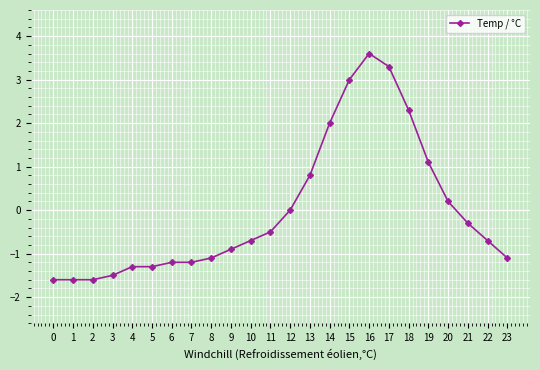

Reading right to left, what are all the values shown in this chart?

-1.1	-0.7	-0.3	0.2	1.1	2.3	3.3	3.6	3.0	2.0	0.8	0.0	-0.5	-0.7	-0.9	-1.1	-1.2	-1.2	-1.3	-1.3	-1.5	-1.6	-1.6	-1.6